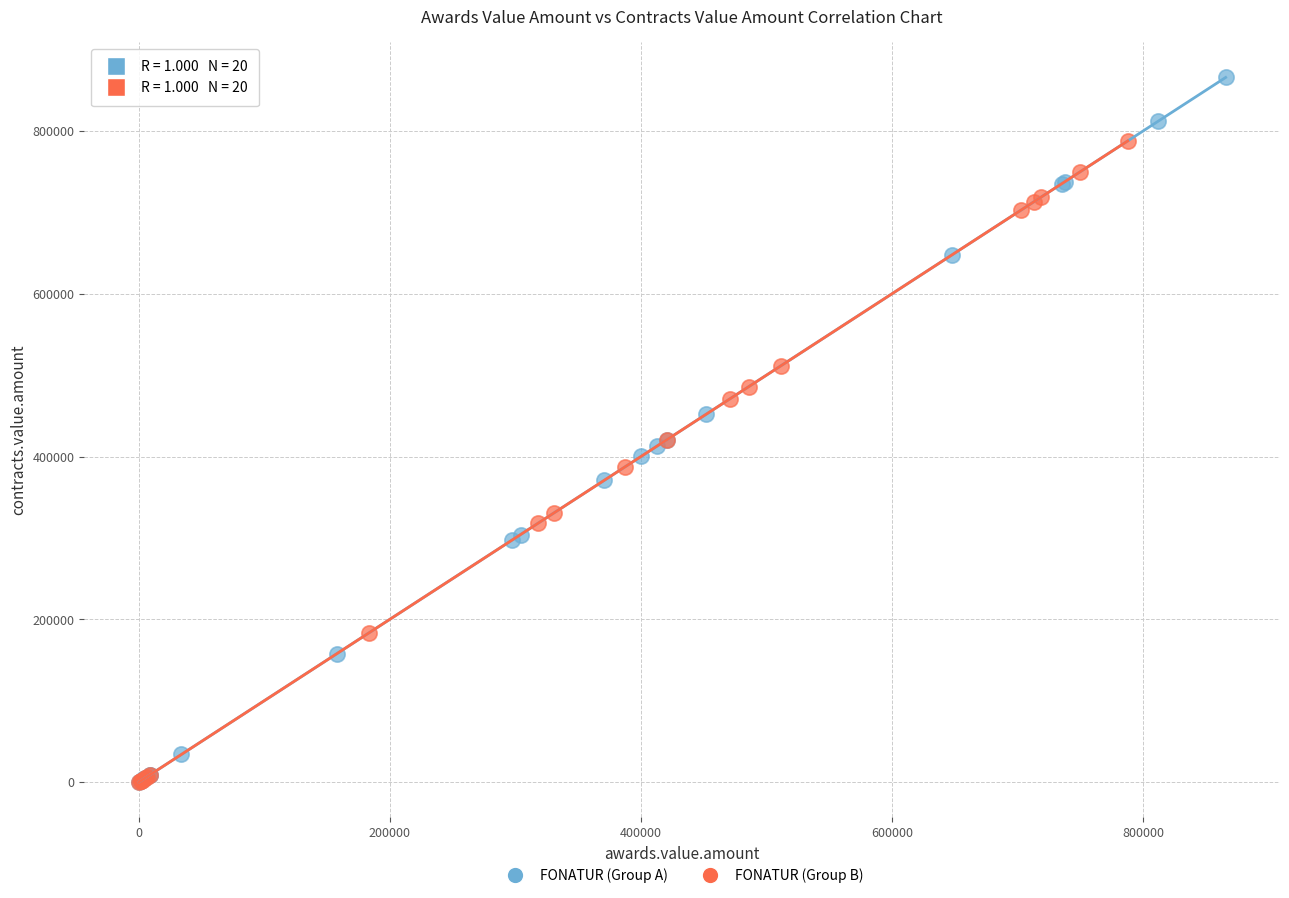

Which series reaches the maximum Y coordinate?

FONATUR (Group A)